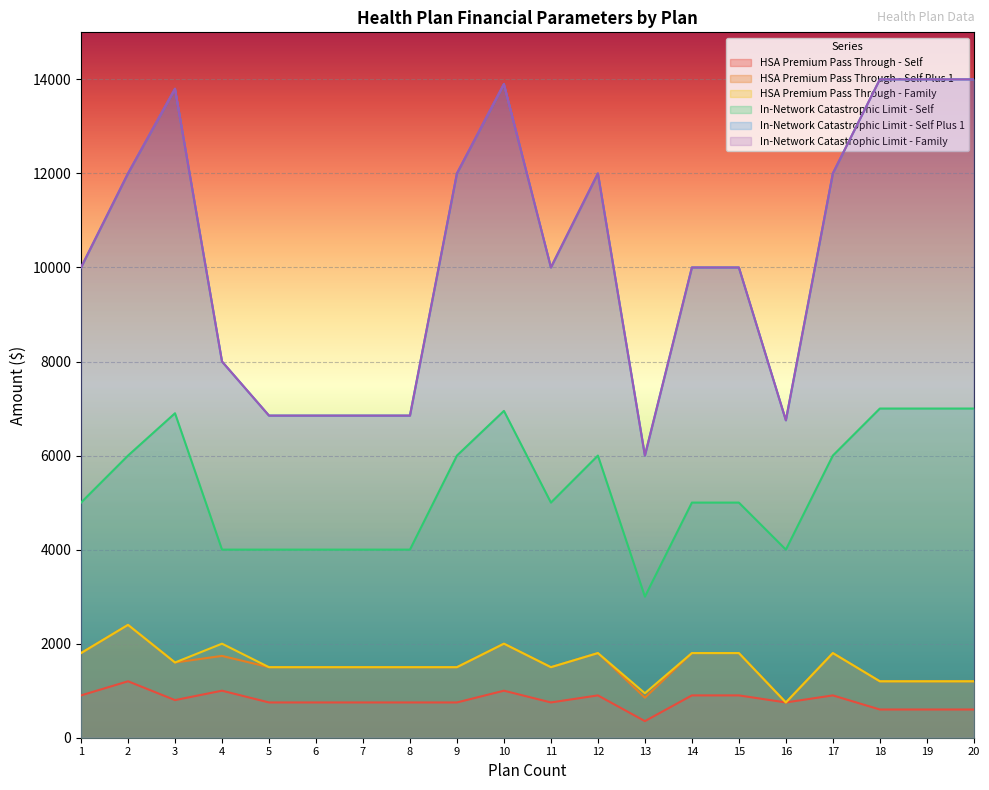

What is the spread (max minus min) of values at 7?

6100.0